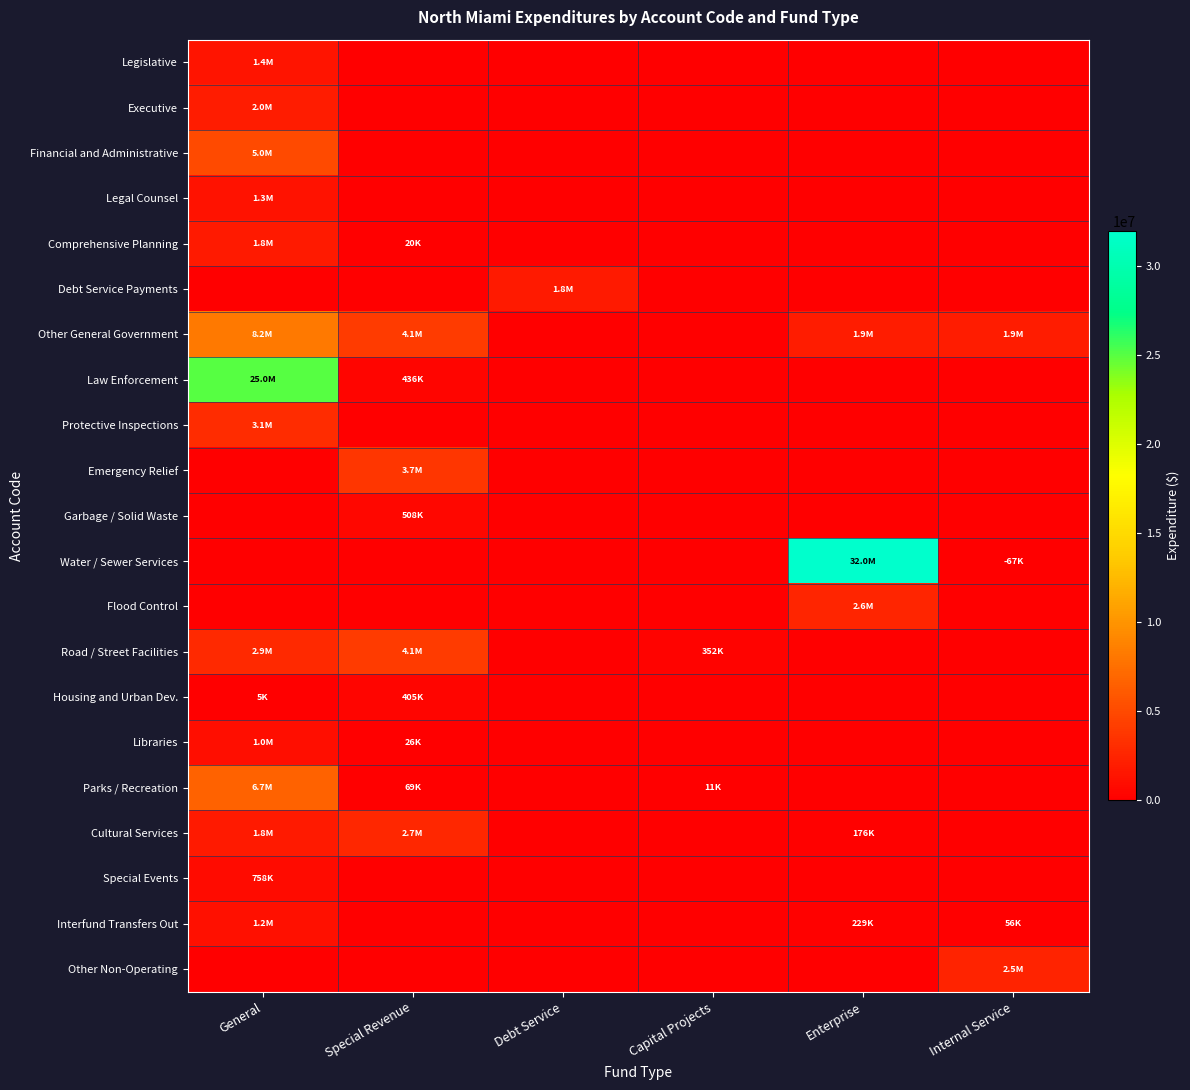

What is the total value across all series at General?

62238688